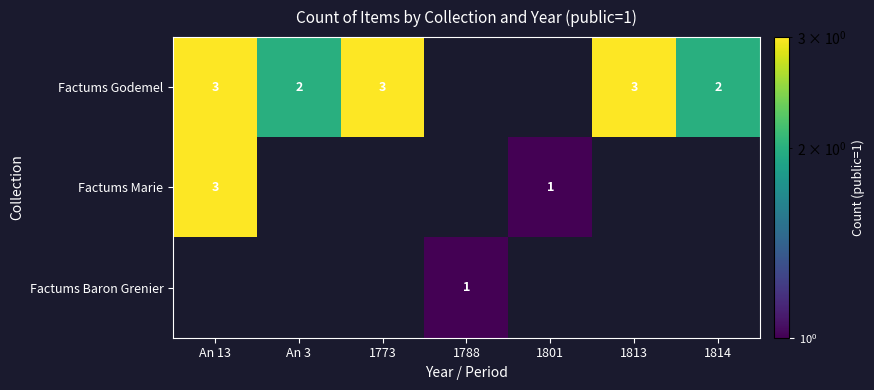

At how many categories does at least one series exceed 1?

5